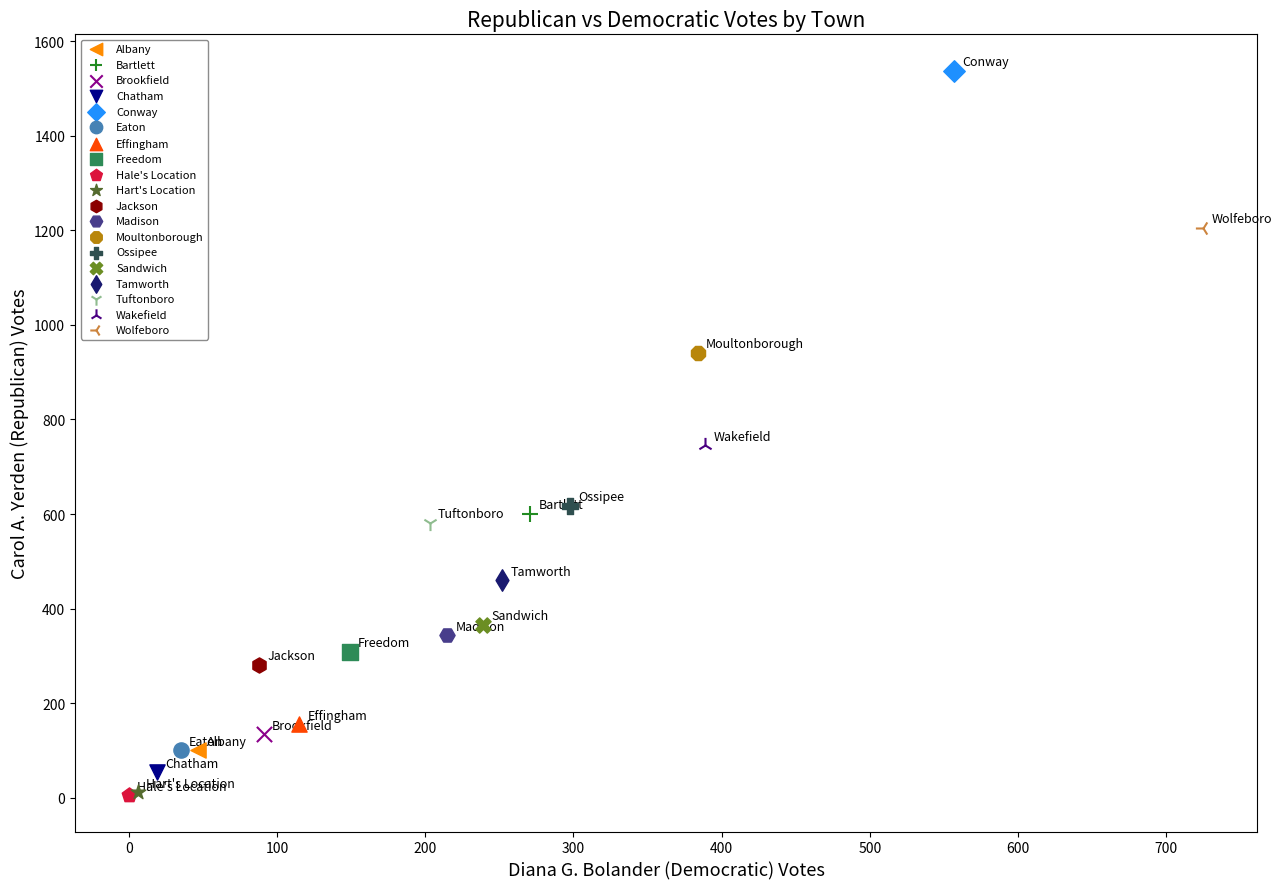

Which series contains the highest Y value?

Conway